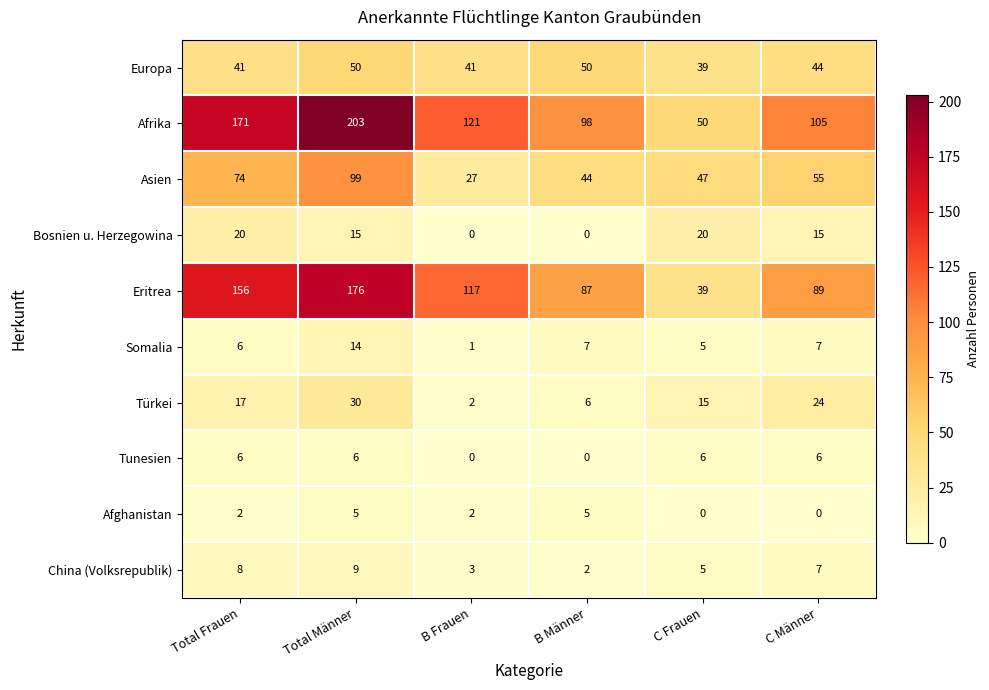

Is it true that Afghanistan equals -2 at C Frauen?

False